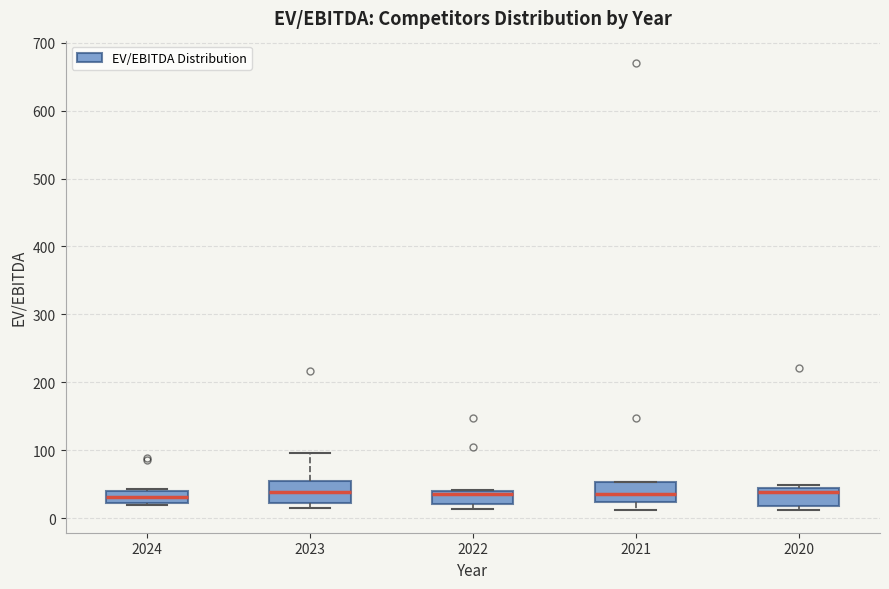

Reading left to right, read every box against the y-axis: the position of its median line, the range the box covers, and the ends of its whiskers. The values are not printed on the chart, so give them approximately, as read against the axis.

2024: median 30, box 20 to 40, whiskers 20 to 40
2023: median 40, box 20 to 60, whiskers 10 to 100
2022: median 40 (just below the box's upper edge), box 20 to 40, whiskers 10 to 40
2021: median 40, box 20 to 50, whiskers 10 to 50
2020: median 40, box 20 to 50, whiskers 10 to 50 (just above the box's upper edge)